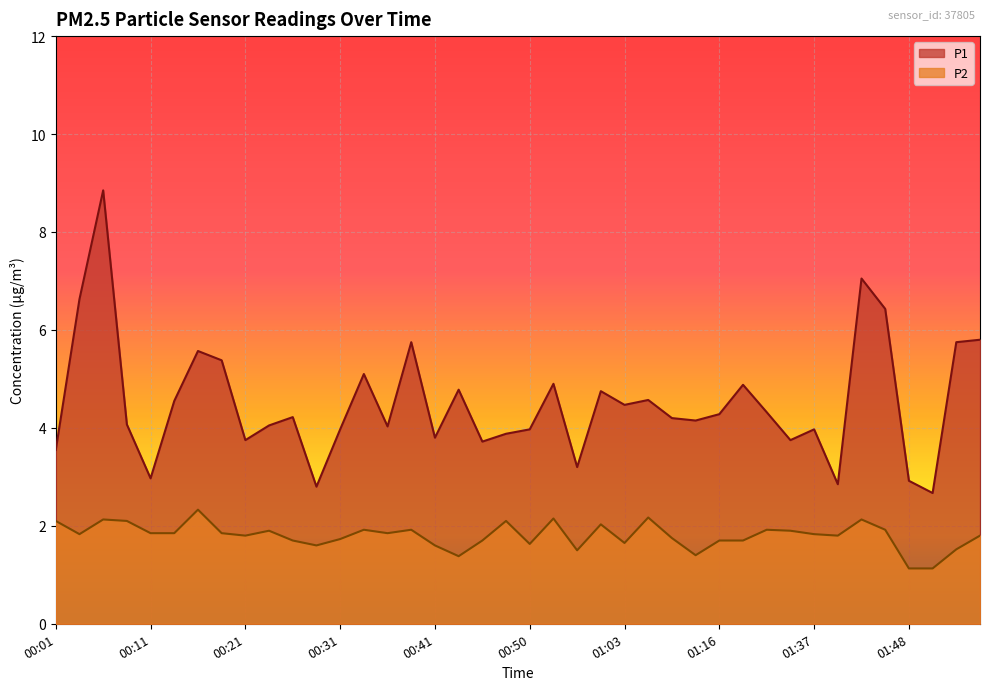

What is the difference between the maximum and minimum values in the P2 series?

1.2